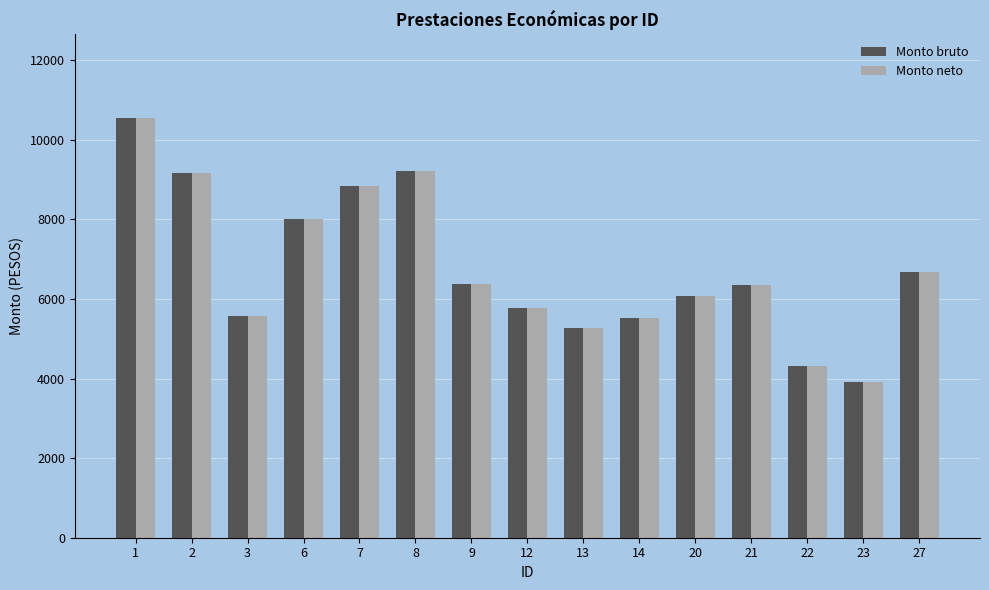

The value of Monto bruto at 6 is 11490.1. True or false?

False